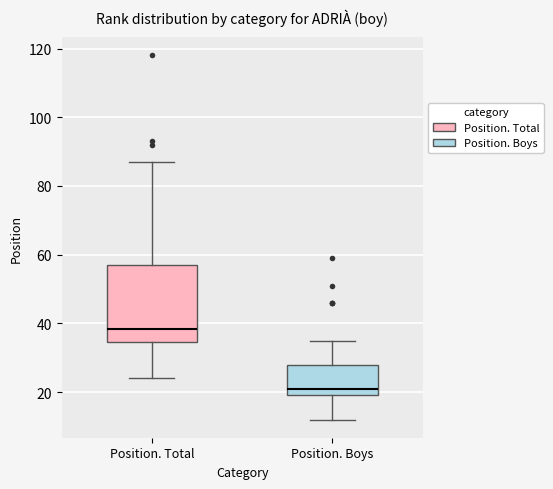

Which box has the highest median line?

Position. Total